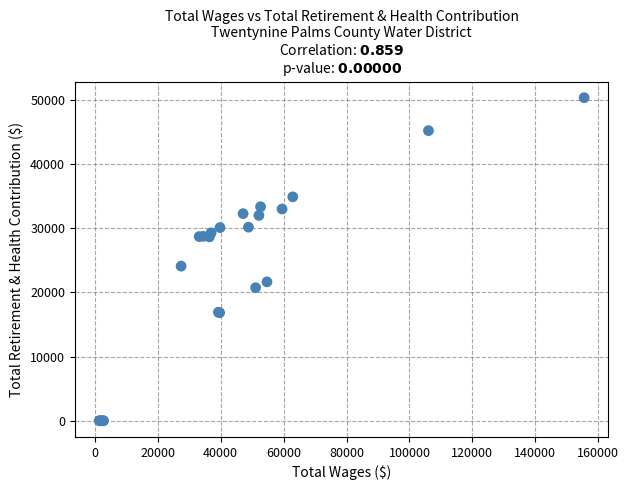

What Y value in the scatter plot is closest to 25171?

24092